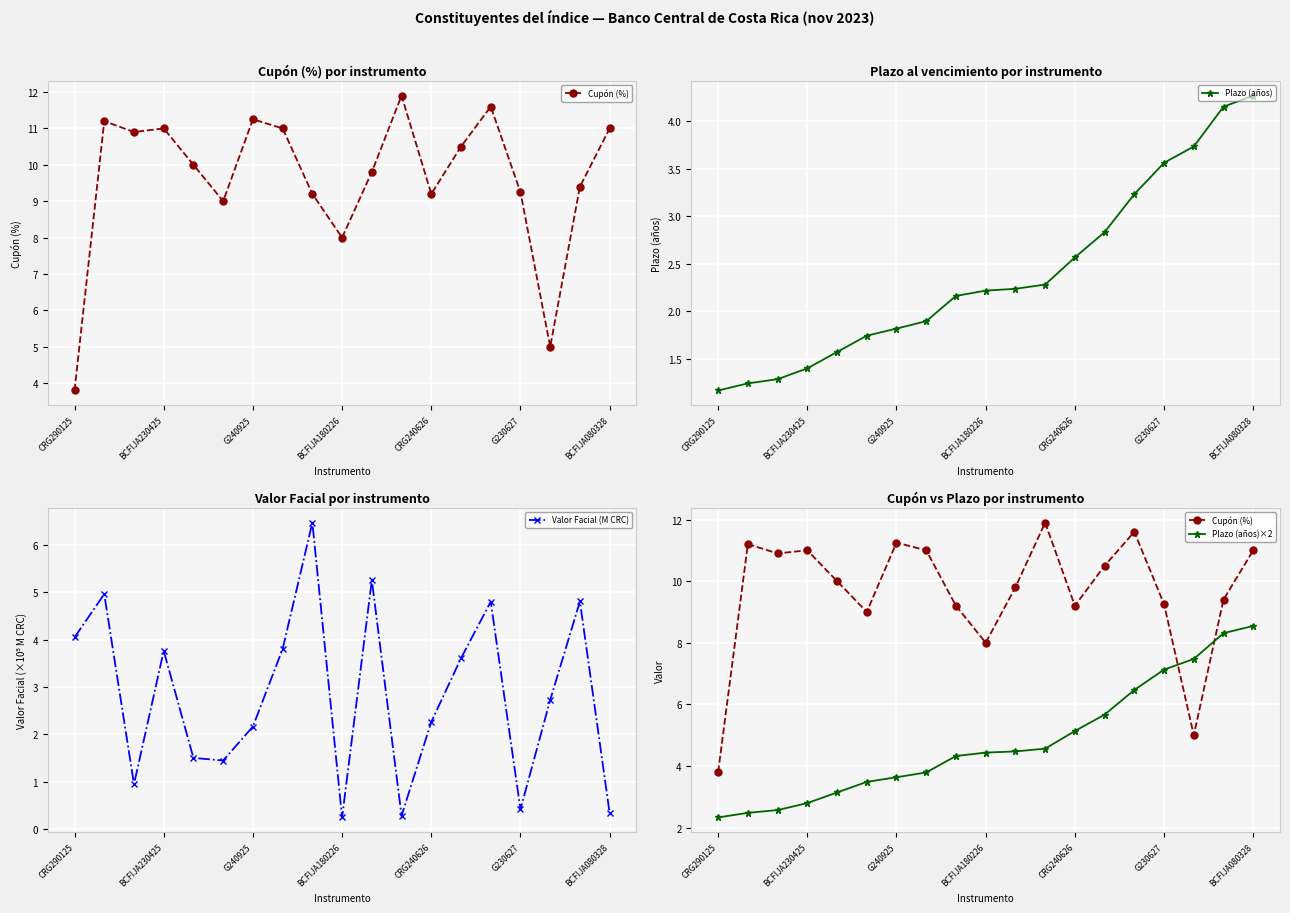

Which series has the largest total across all categories?

Cupón (%)